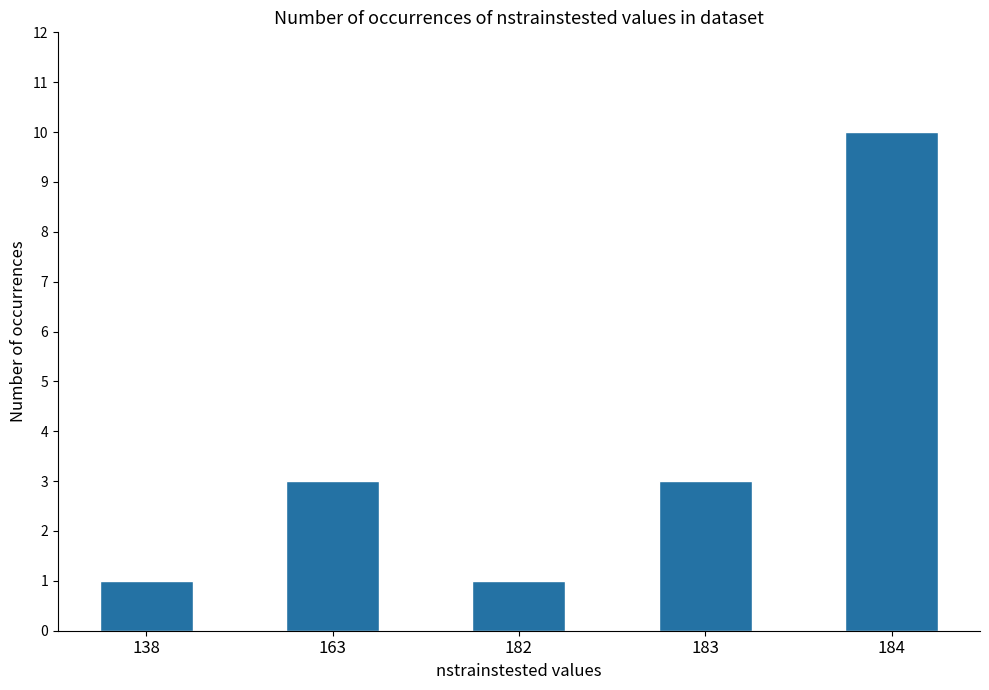

What is the approximate value at 163?

3